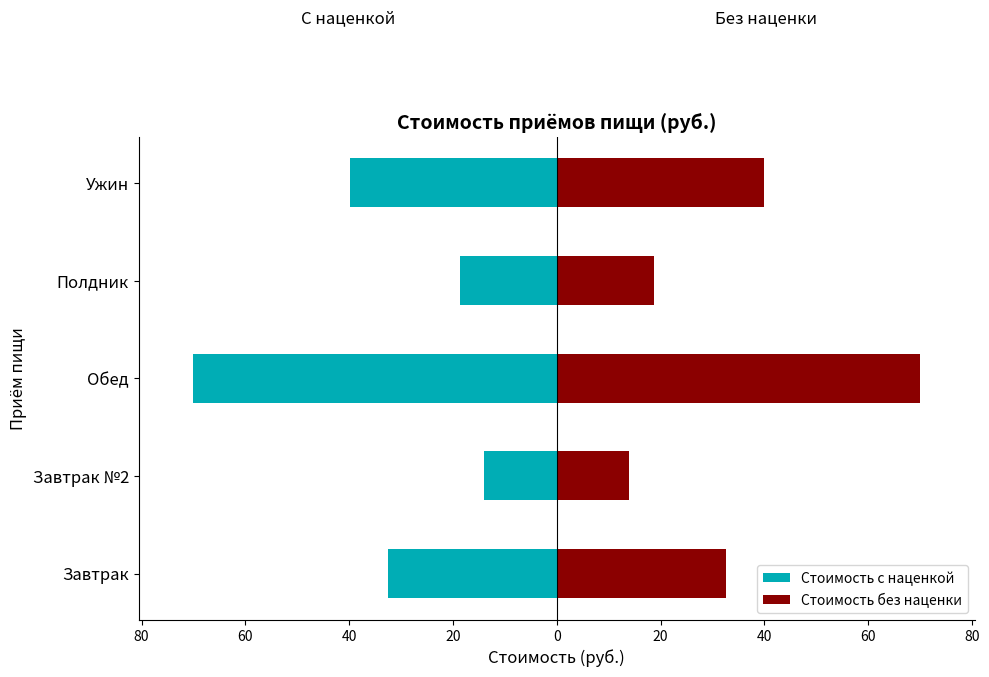

What value does the Стоимость без наценки series have at Обед?

70.1